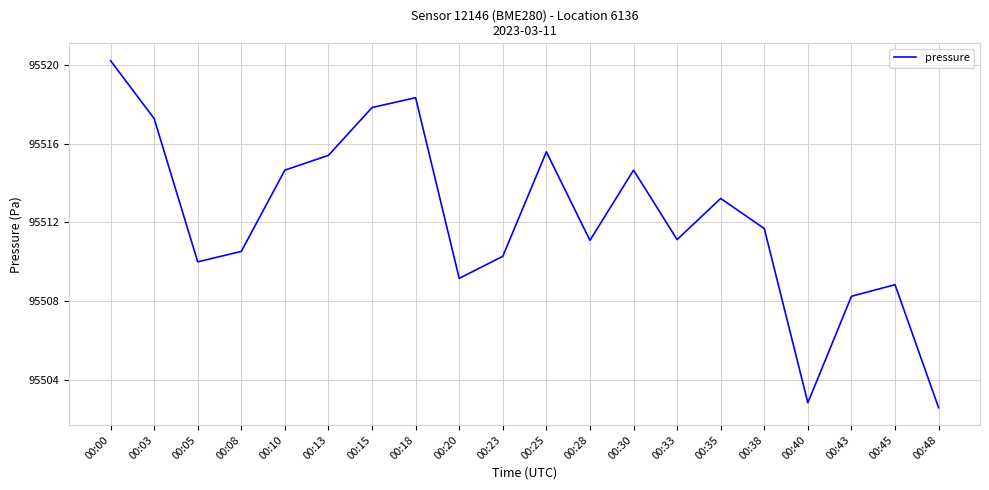

What is the difference between the maximum and minimum values?

17.6